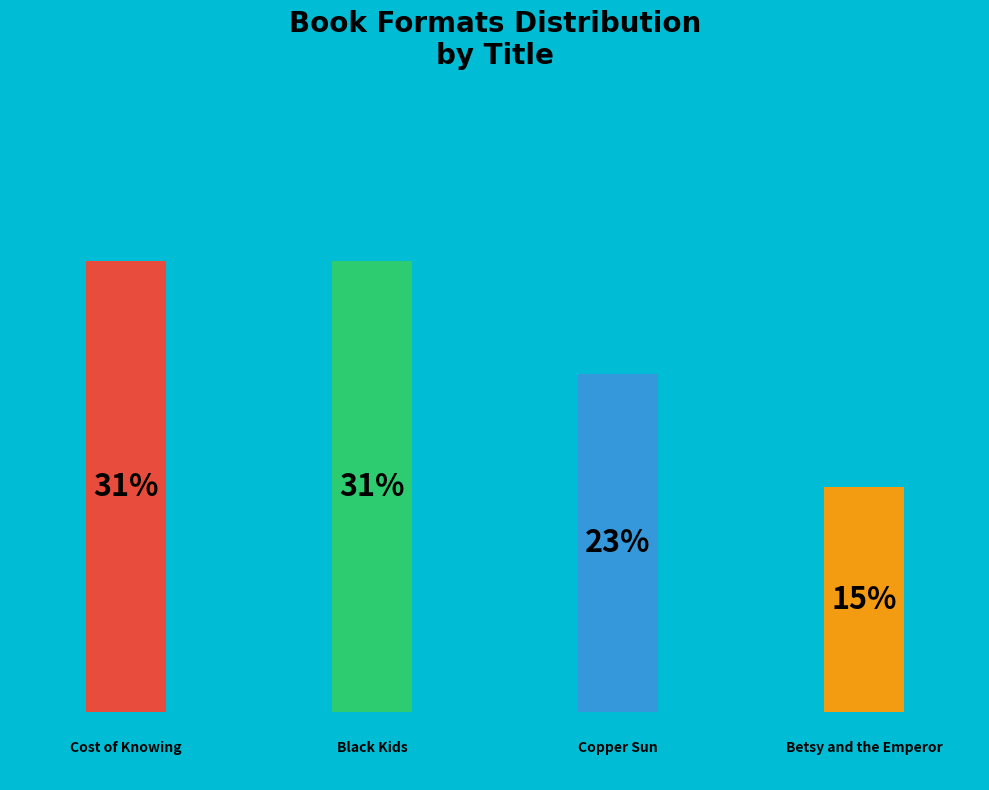

Combined, what portion of the pie is Betsy and the Emperor and Copper Sun?

38.5%